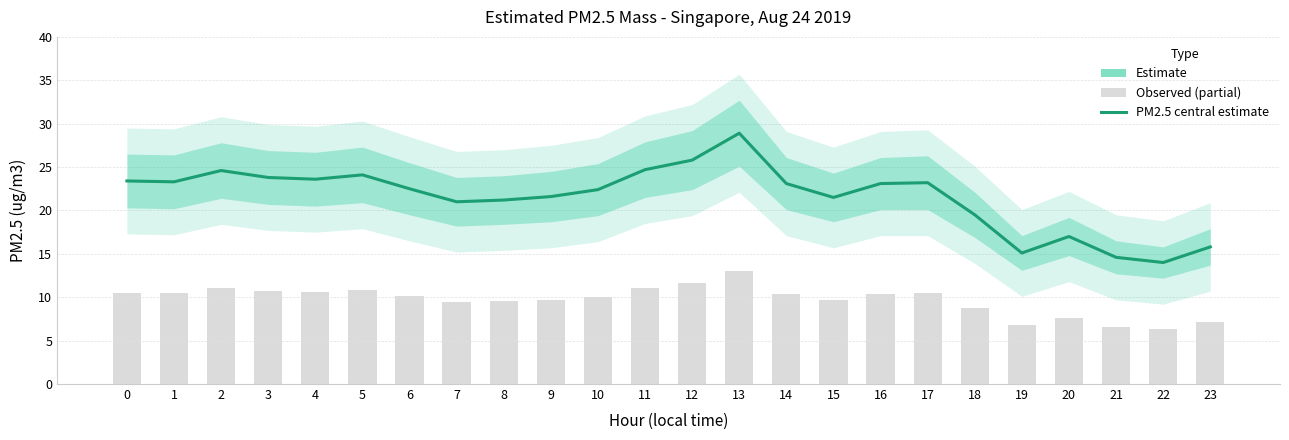

What is the spread (max minus min) of values at 22?

7.7